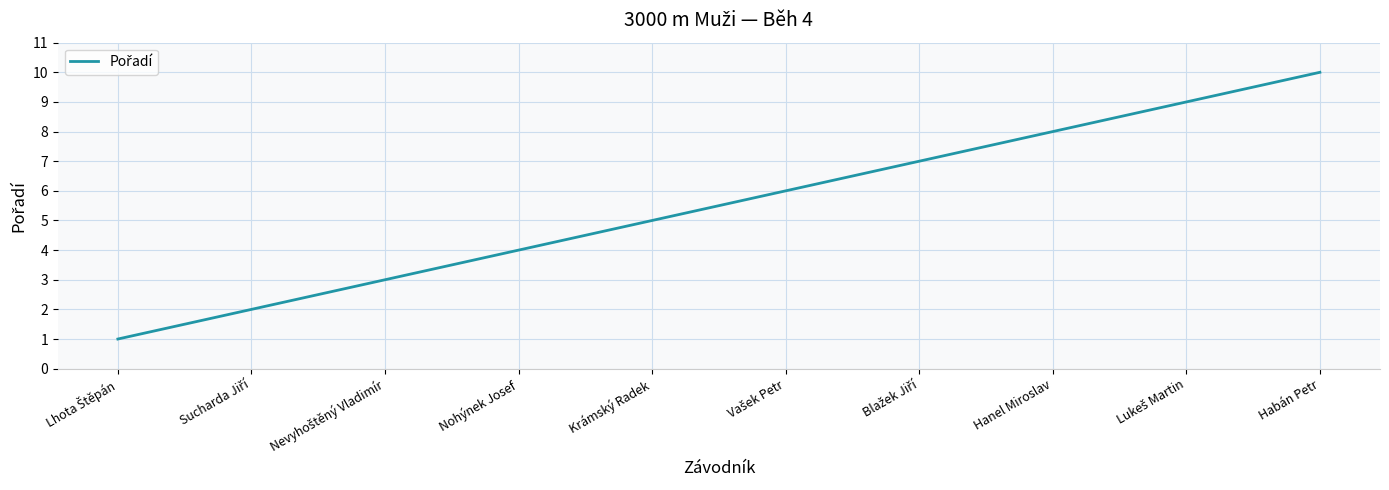

True or false: the data has more than 1 interior local peaks.

False